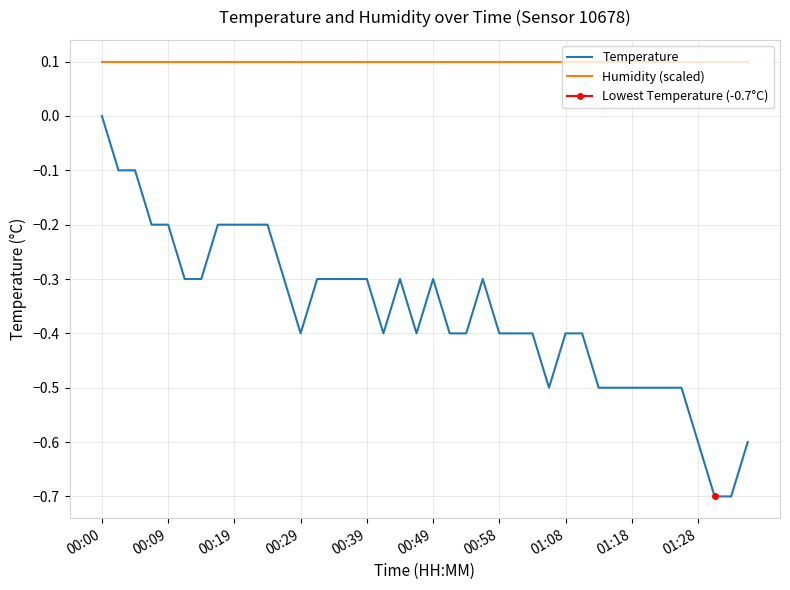

How many Temperature values are between 0 and 1?

1